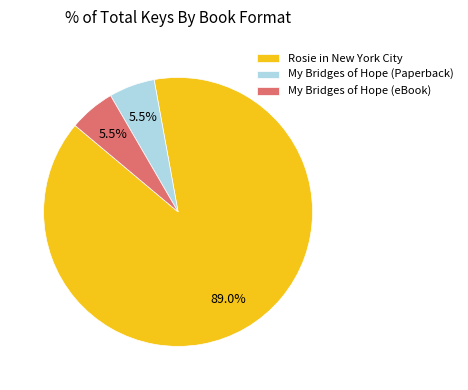

What is the total percentage of My Bridges of Hope (eBook) and Rosie in New York City?

94.5%